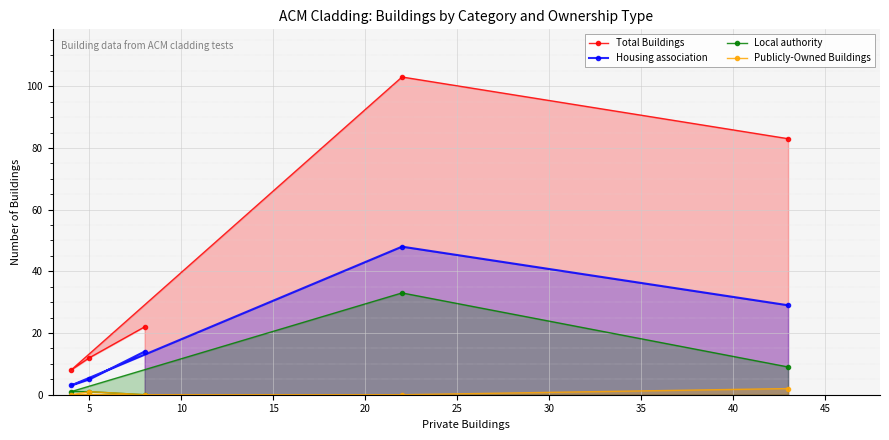

List the series in order of their overall mean, lowest first.

Publicly-Owned Buildings, Local authority, Housing association, Total Buildings